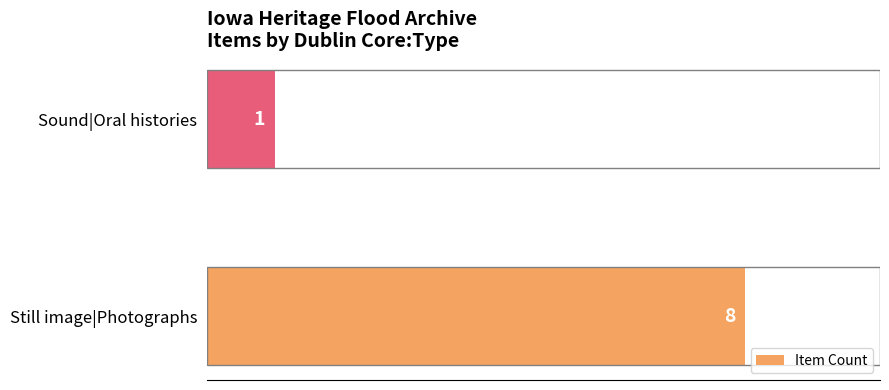

What is the ratio of the value at Still image|Photographs to the value at Sound|Oral histories?

8.0